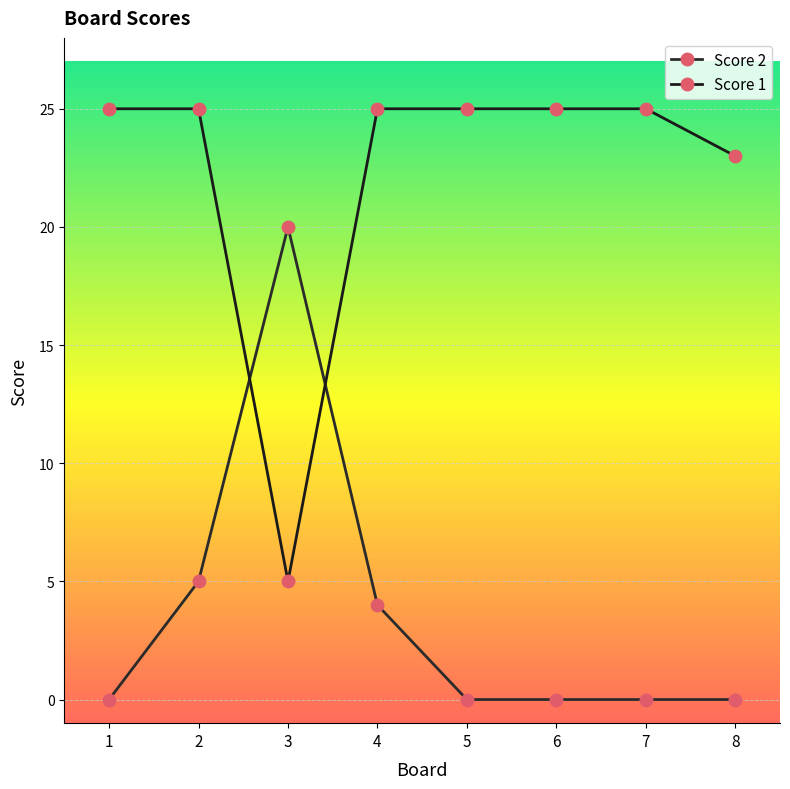

Which category has the highest value across all series?

1